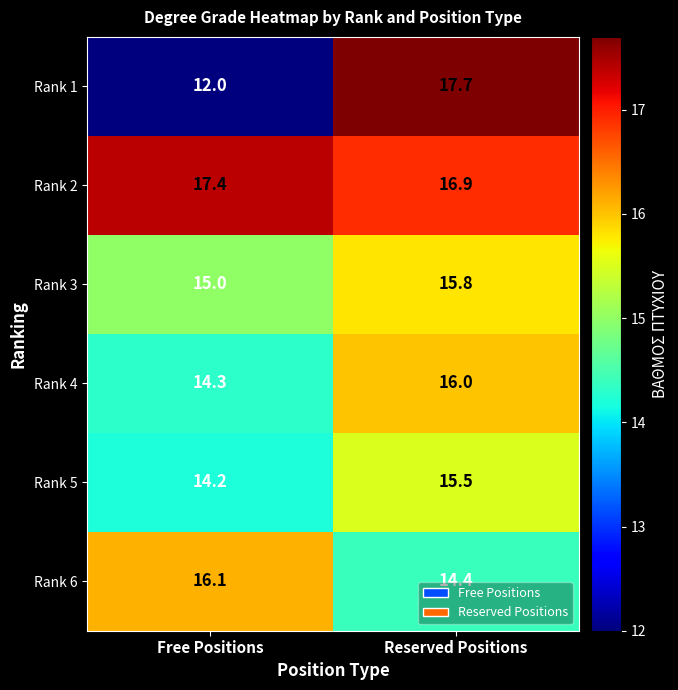

What is the sum of all Rank 3 values?

30.8